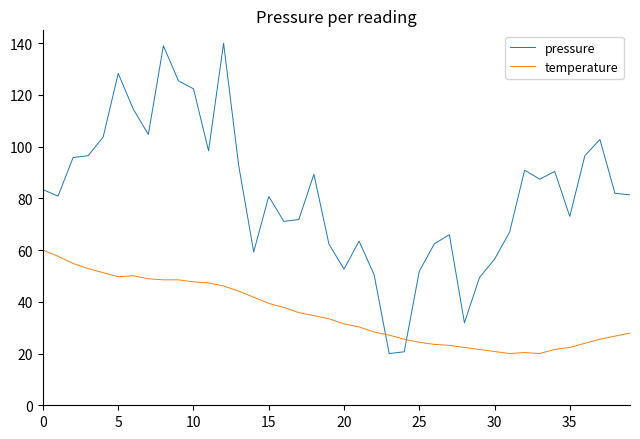

Which series ends up on top after the final intersection of pressure and temperature?

pressure